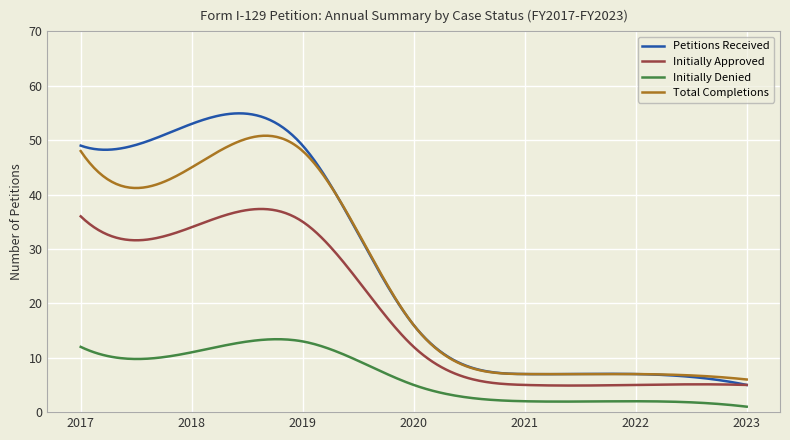

True or false: Petitions Received has more than 1 interior local peaks.

True